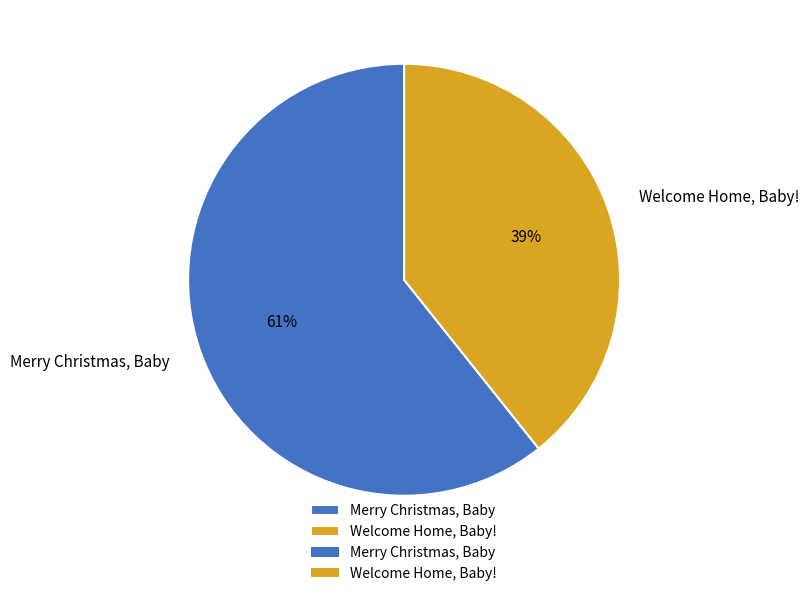

To the nearest percent, what percentage of the pie is Welcome Home, Baby!?

39%